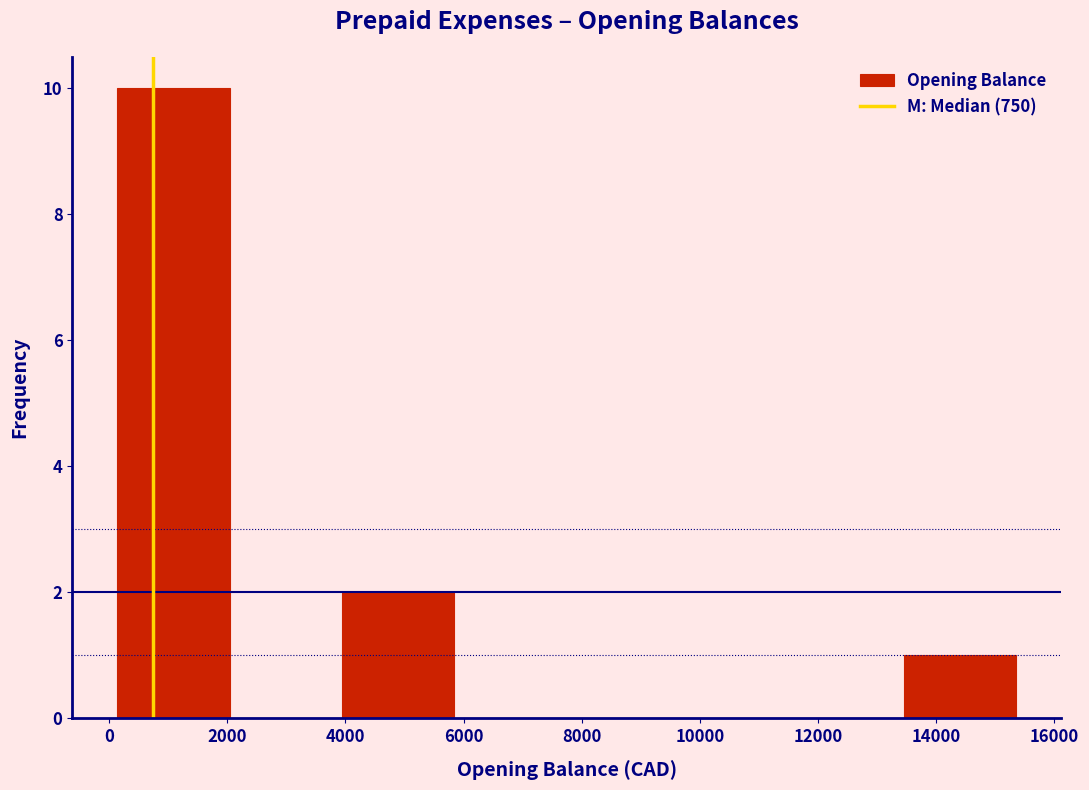

Reading left to right, list every bar in this chart as the range it spans on the x-axis followed by its height. Neither the bar edges nor the heights are printed on the chart, so give them approximately, as read against the axes.

200 to 2000: 10
2000 to 4000: 0
4000 to 5800: 2
5800 to 7800: 0
7800 to 9600: 0
9600 to 11600: 0
11600 to 13400: 0
13400 to 15400: 1